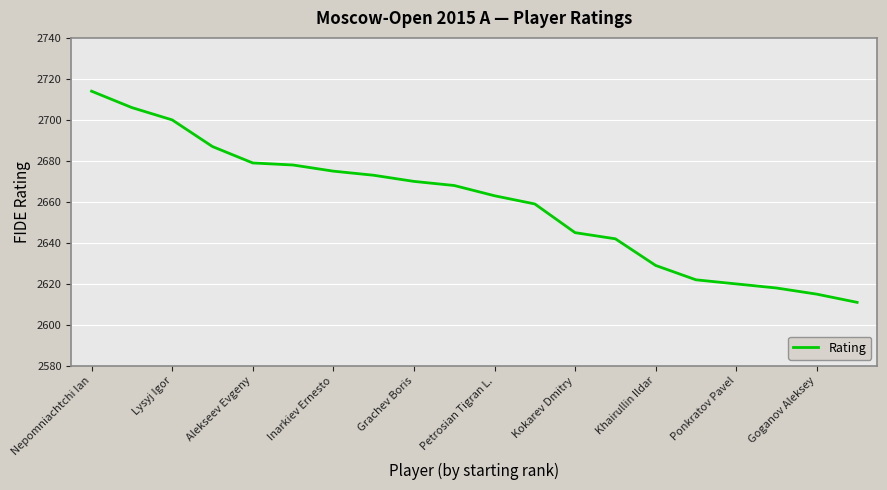

What is the difference between the maximum and minimum values?

103